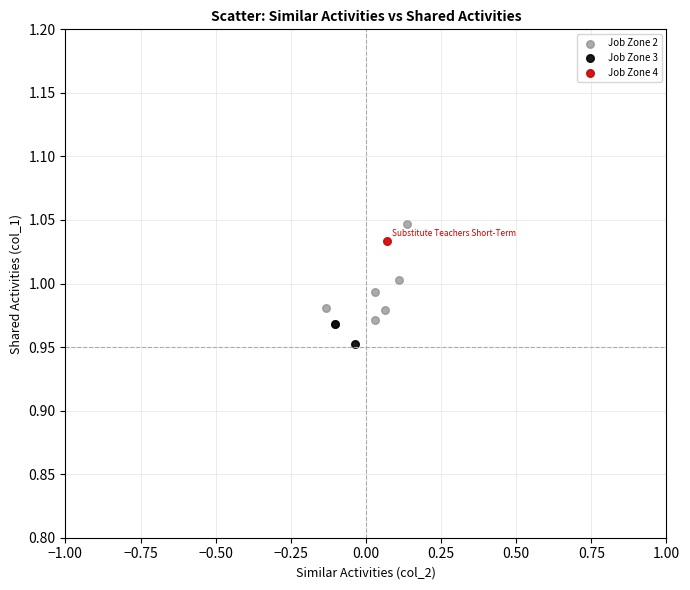

Which series contains the lowest Y value?

Job Zone 3